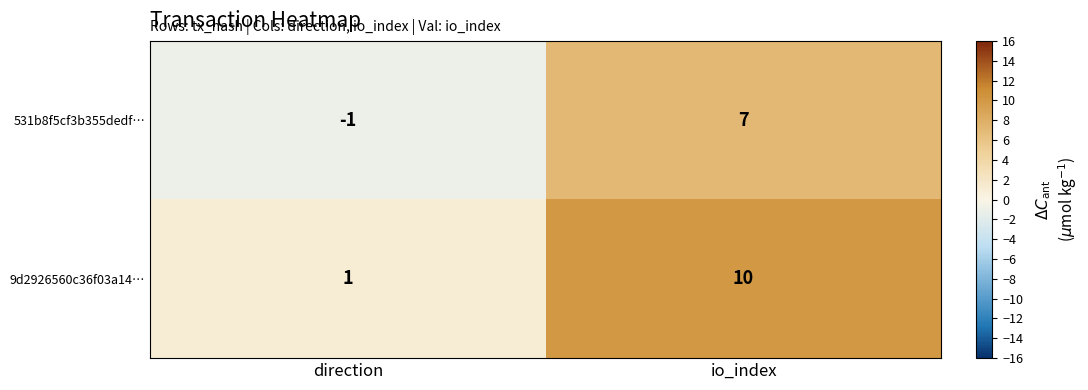

What is the sum of all 531b8f5cf3b355dedf… values?

6